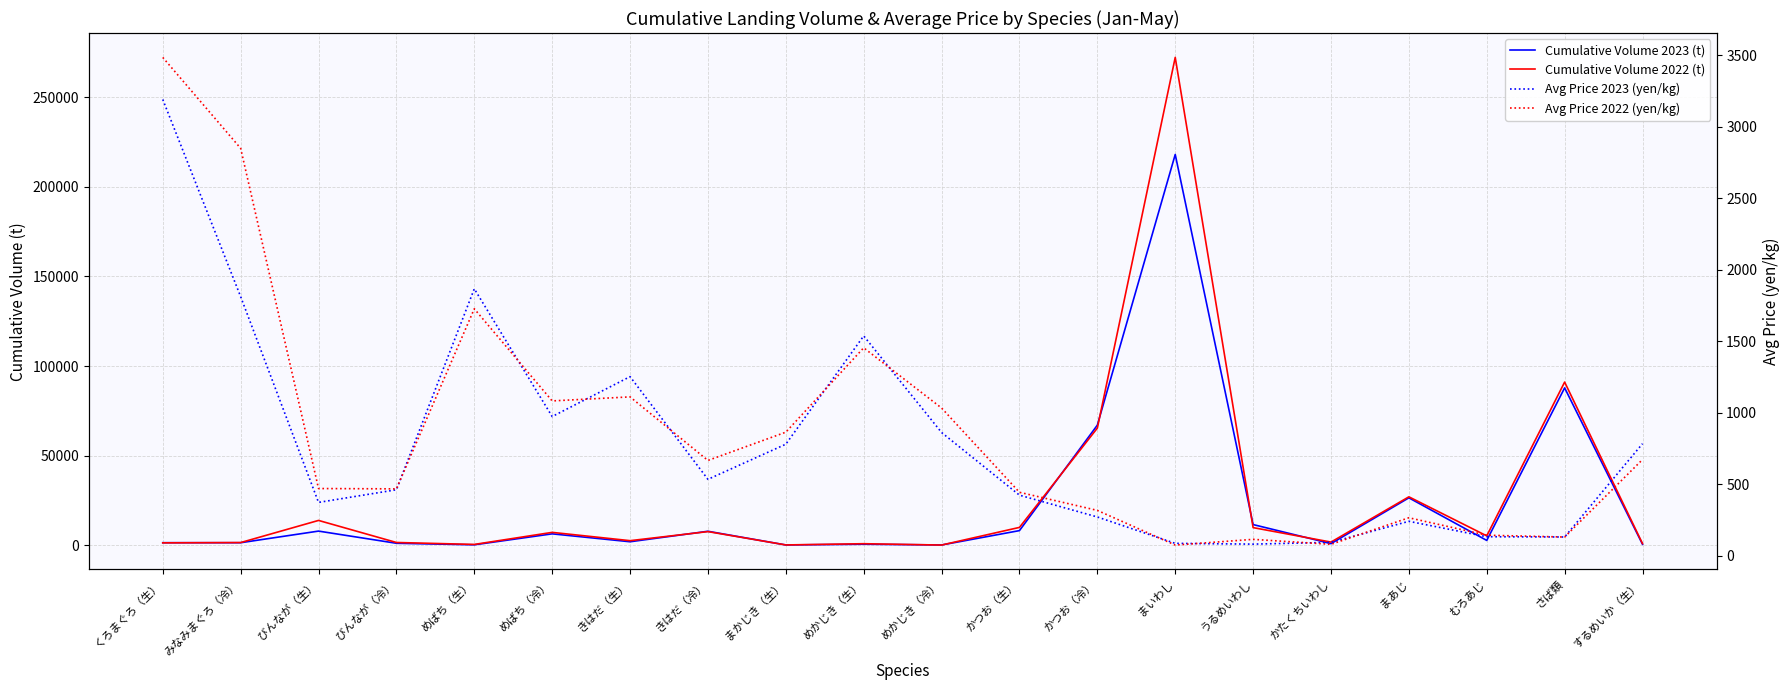

What is the highest value of the Avg Price 2023 (yen/kg) series?

3189.1